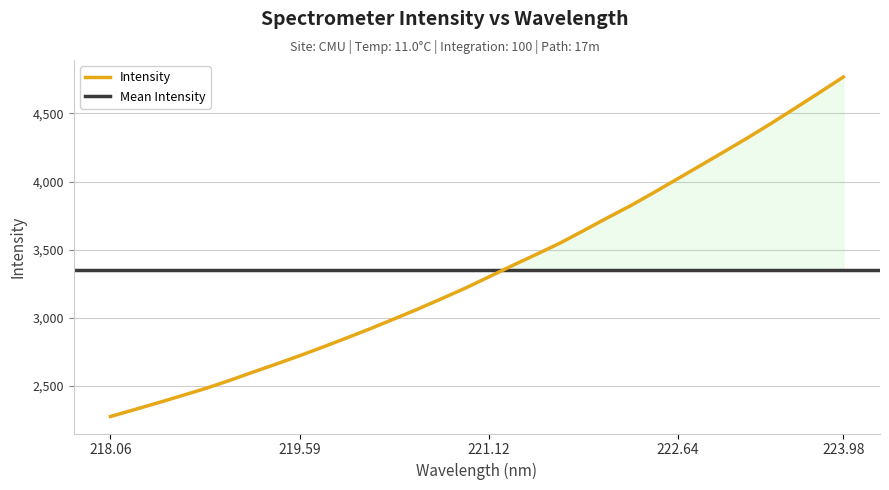

What value does the data have at 222.263?

3823.5